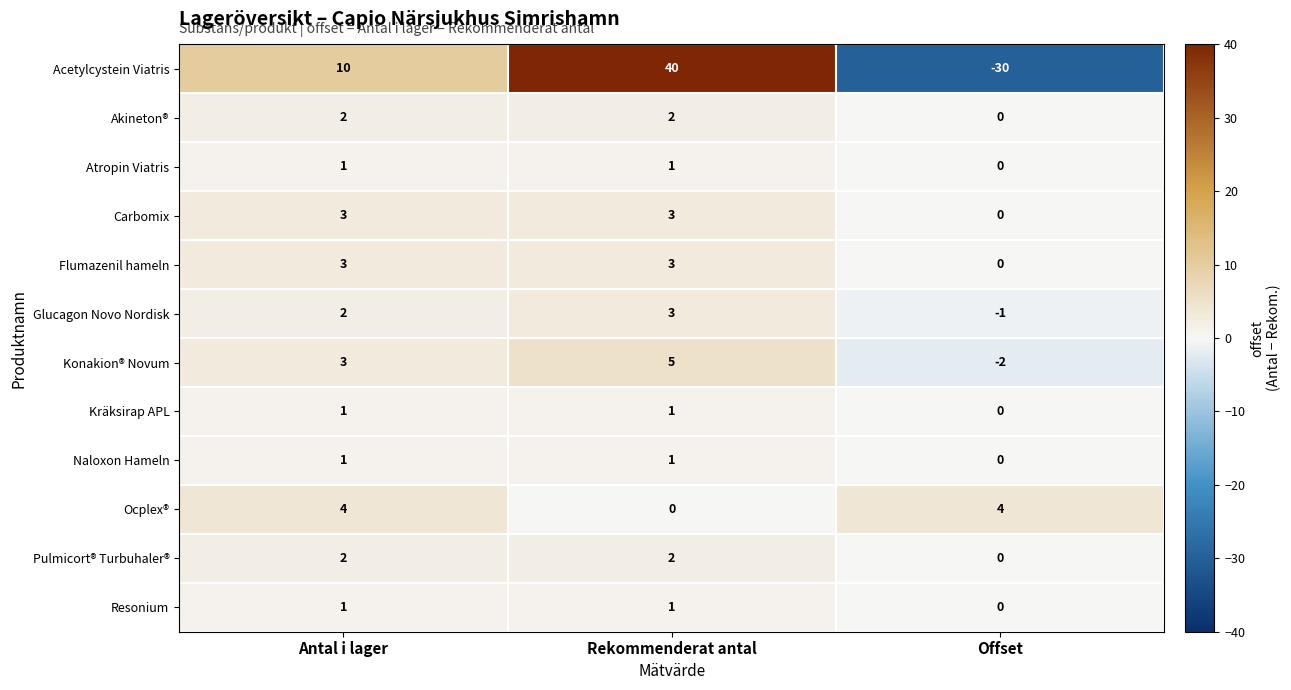

What is the total value across all series at Rekommenderat antal?

62